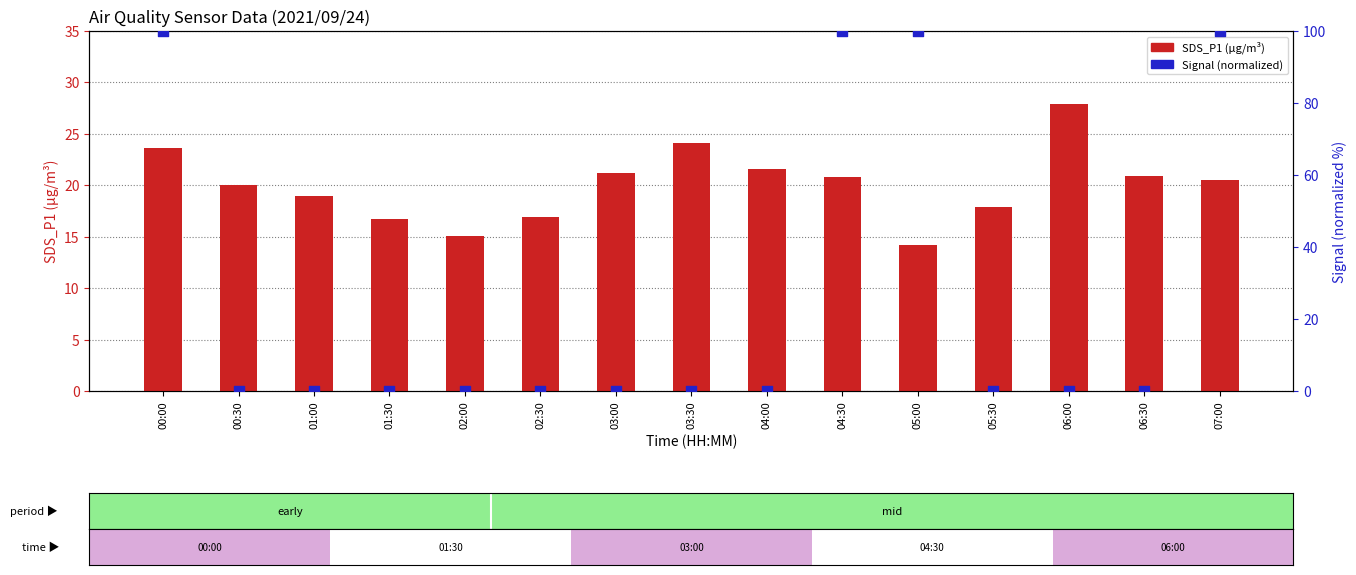

Which series reaches the minimum Y coordinate?

SDS_P2 (norm)